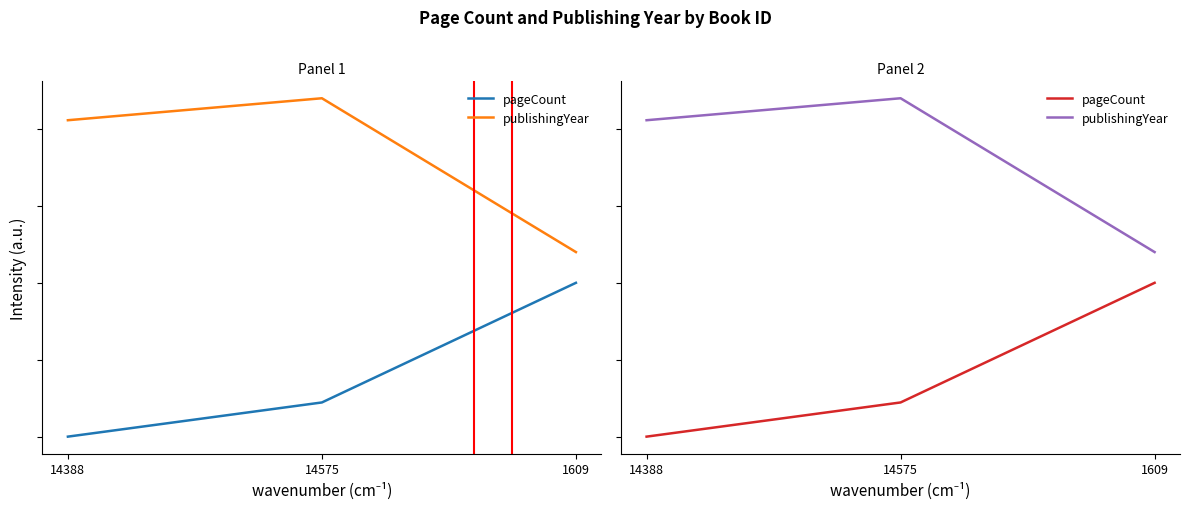

What are all the series names shown in the legend?

pageCount, publishingYear